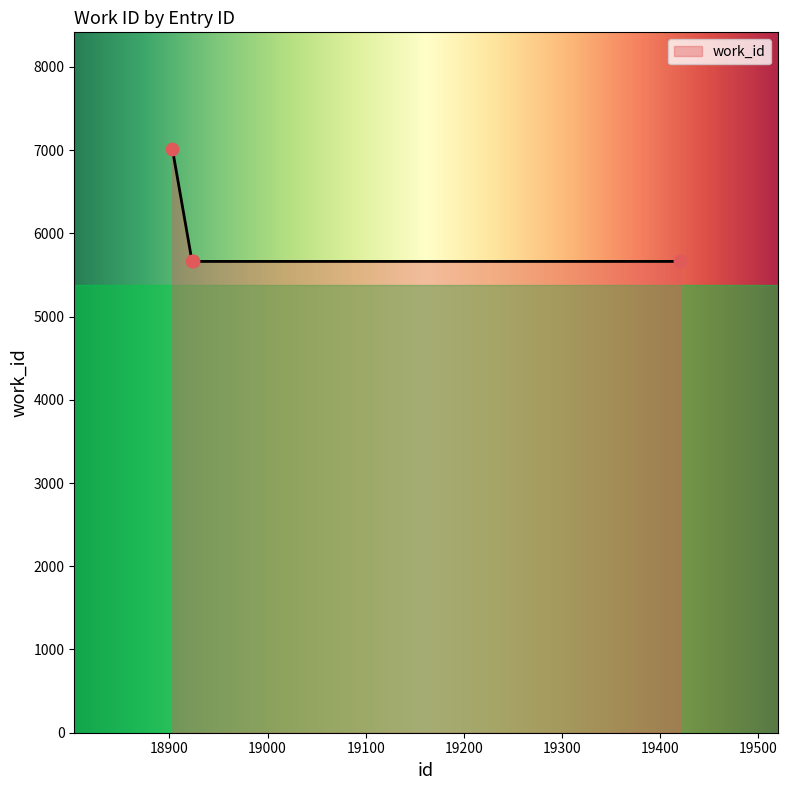

Approximately how many times larger is the value at 19420 compared to 18924?

1.0